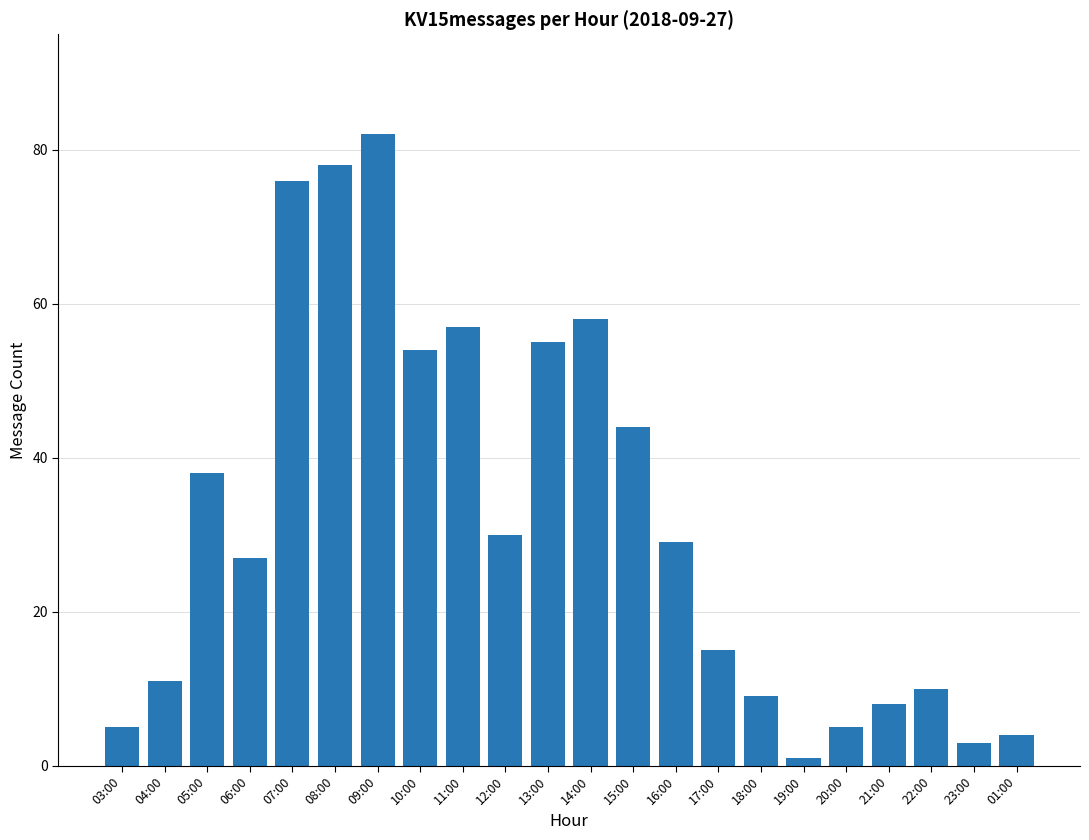

Count the number of data series in this chart.

1